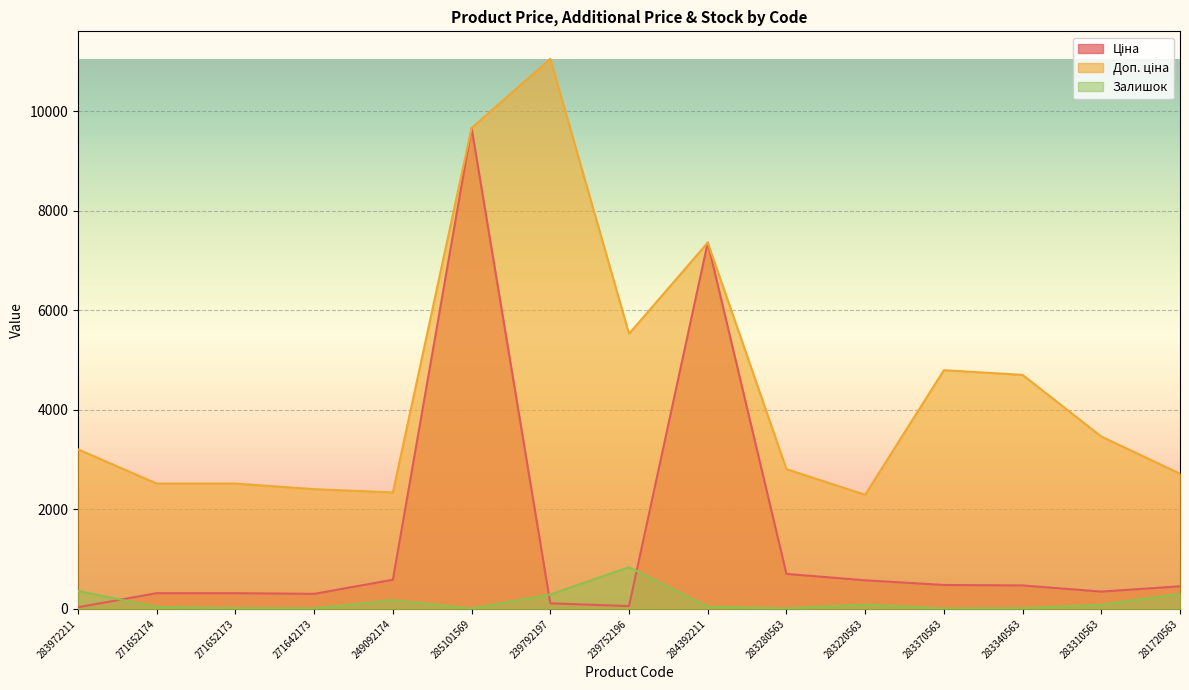

Which series has the widest spread of values?

Ціна